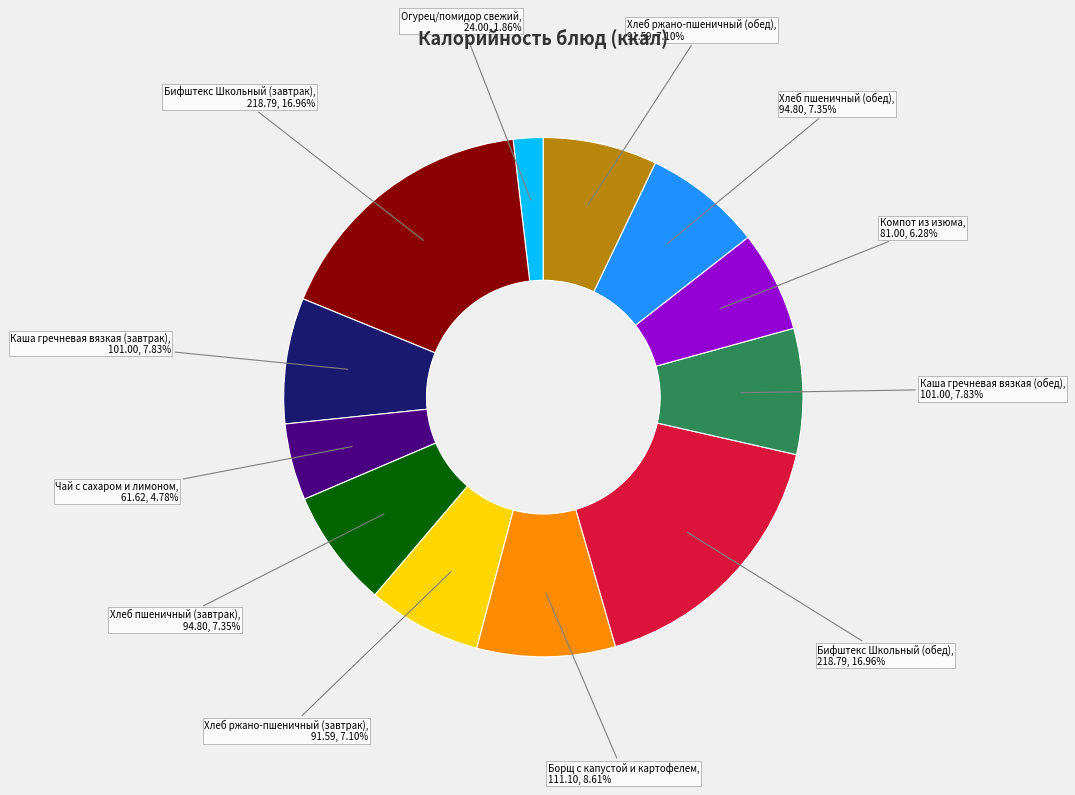

Approximately how many times larger is the value at Каша гречневая вязкая (обед) compared to Хлеб ржано-пшеничный (завтрак)?

1.1